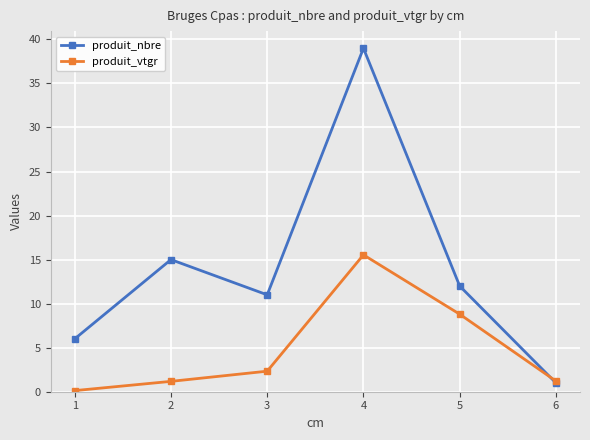

How many interior local peaks does the produit_nbre series have?

2